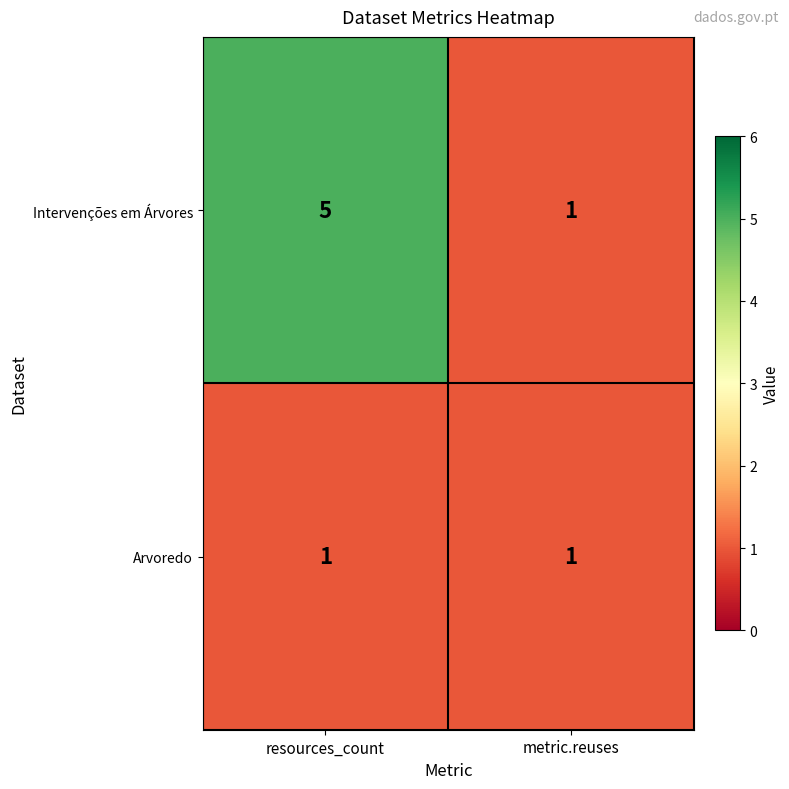

Reading left to right, extract all data points from this chart.

Intervenções em Árvores: resources_count=5	metric.reuses=1
Arvoredo: resources_count=1	metric.reuses=1